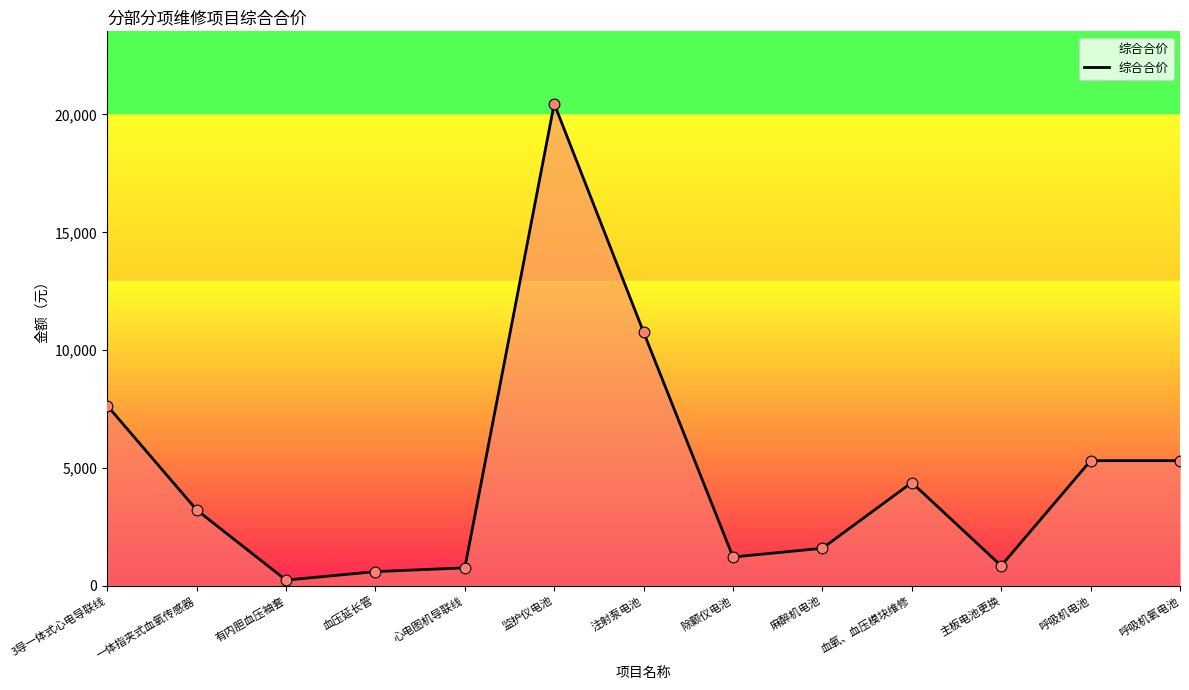

What is the change in value from 注射泵电池 to 呼吸机氧电池?

-5451.2